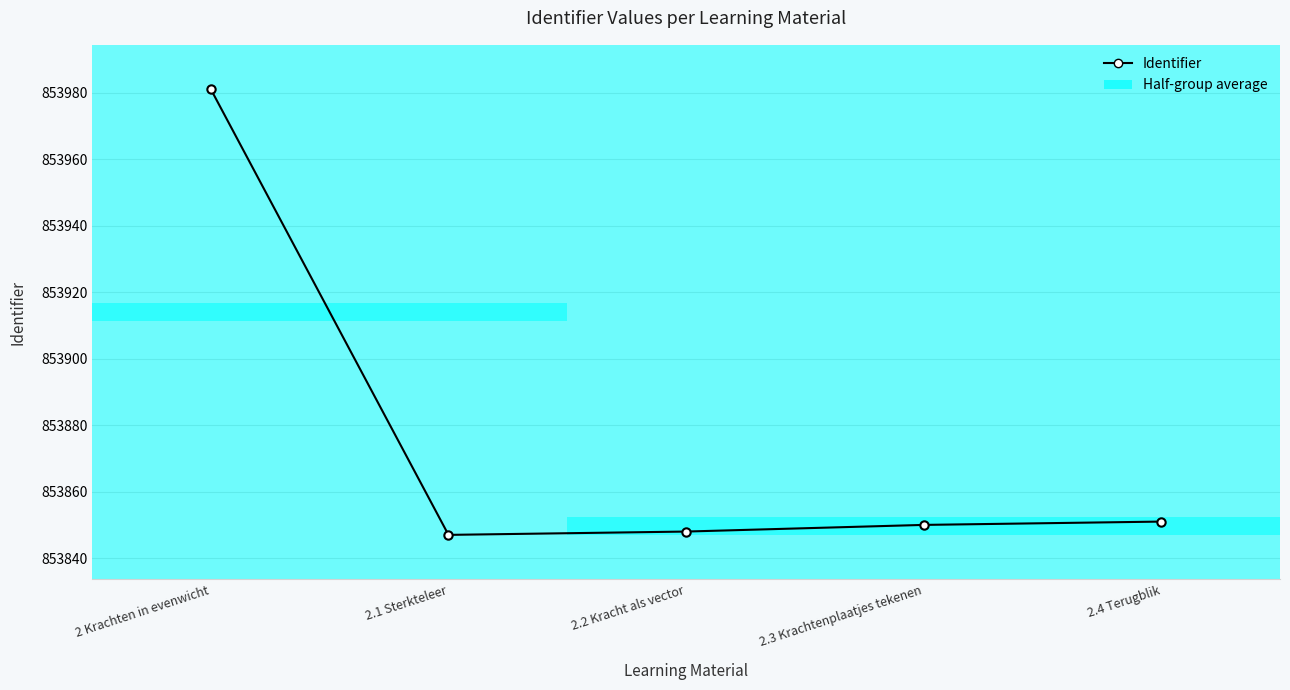

Reading left to right, list all the values displayed in this chart.

853981	853847	853848	853850	853851